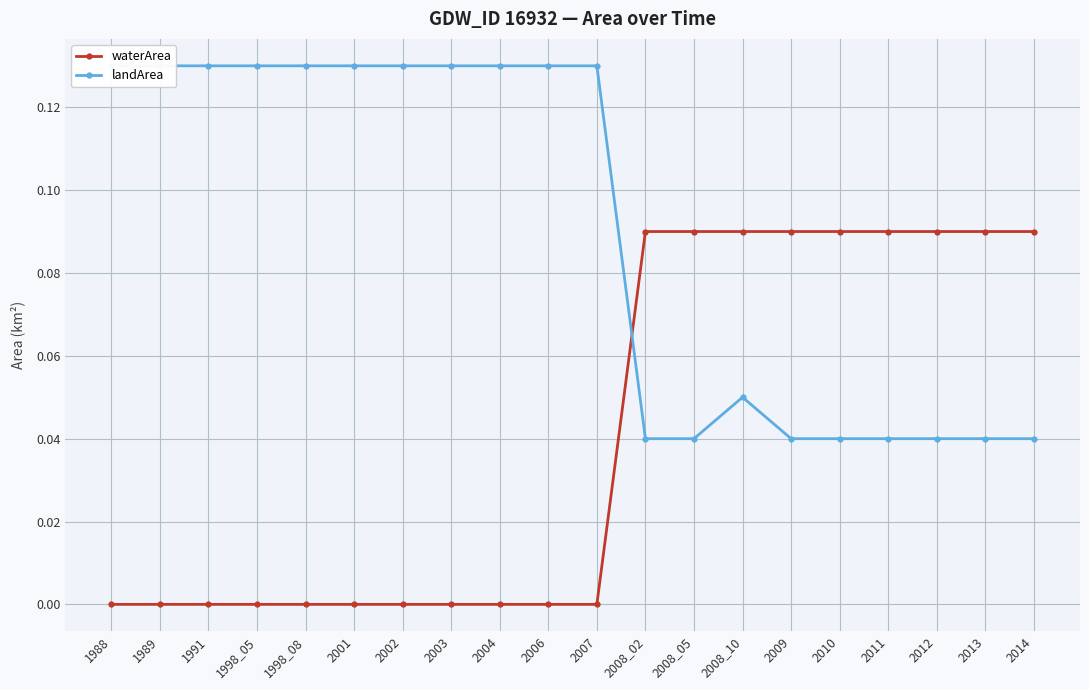

Reading left to right, what are all the values shown in this chart?

waterArea: 1988=0.0	1989=0.0	1991=0.0	1998_05=0.0	1998_08=0.0	2001=0.0	2002=0.0	2003=0.0	2004=0.0	2006=0.0	2007=0.0	2008_02=0.1	2008_05=0.1	2008_10=0.1	2009=0.1	2010=0.1	2011=0.1	2012=0.1	2013=0.1	2014=0.1
landArea: 1988=0.1	1989=0.1	1991=0.1	1998_05=0.1	1998_08=0.1	2001=0.1	2002=0.1	2003=0.1	2004=0.1	2006=0.1	2007=0.1	2008_02=0.0	2008_05=0.0	2008_10=0.1	2009=0.0	2010=0.0	2011=0.0	2012=0.0	2013=0.0	2014=0.0